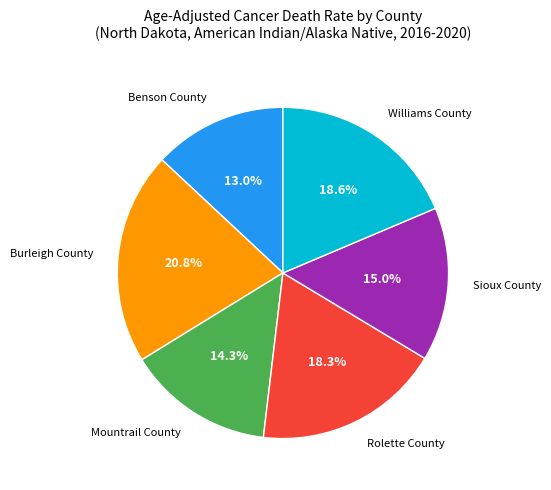

Is there any slice that represents more than half of the pie?

No